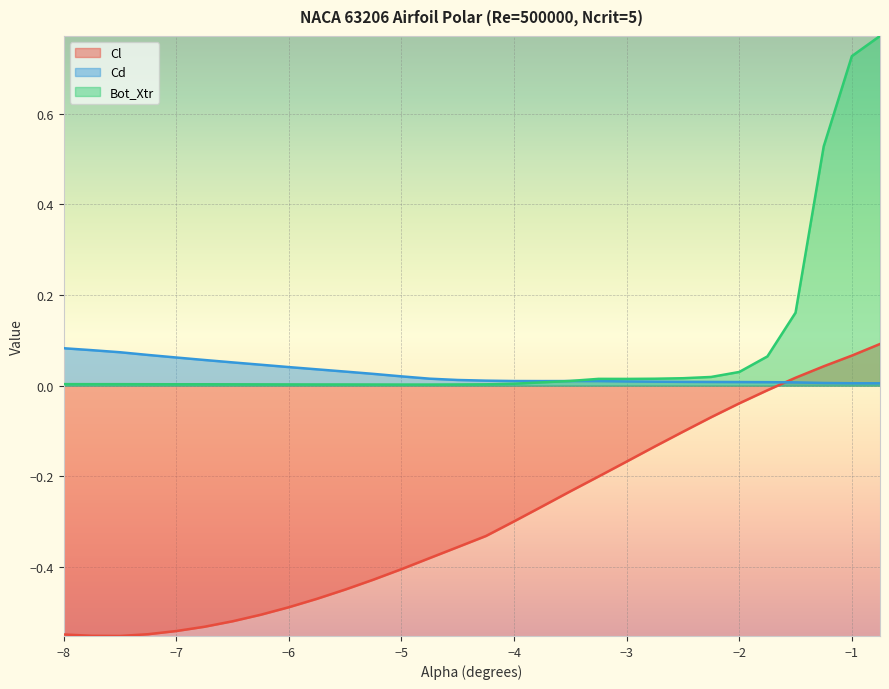

At which category is the sum across all series the highest?

-0.75